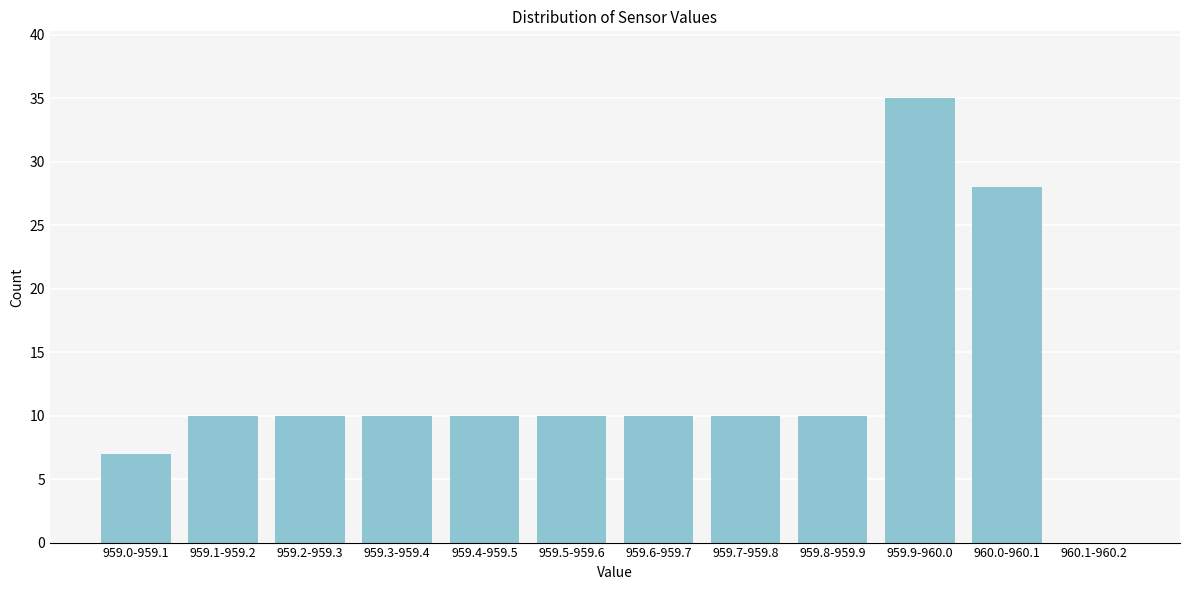

Reading left to right, list all the values displayed in this chart.

959.0-959.1=7	959.1-959.2=10	959.2-959.3=10	959.3-959.4=10	959.4-959.5=10	959.5-959.6=10	959.6-959.7=10	959.7-959.8=10	959.8-959.9=10	959.9-960.0=35	960.0-960.1=28	960.1-960.2=0